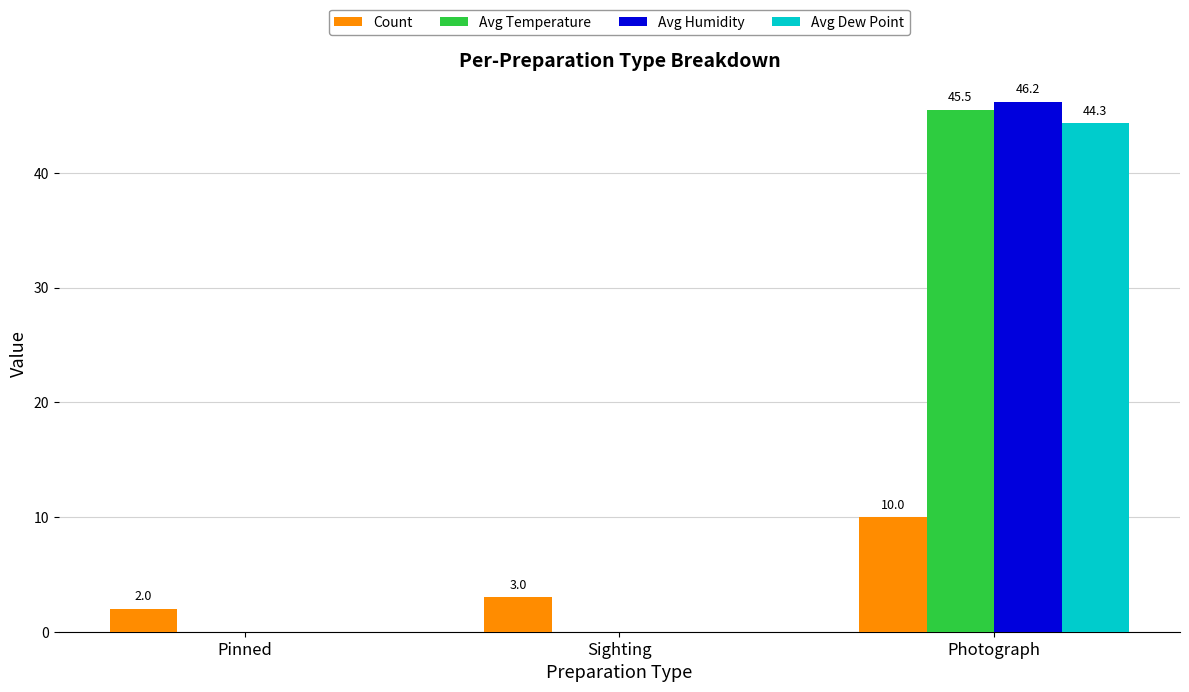

How many groups of bars are there?

3